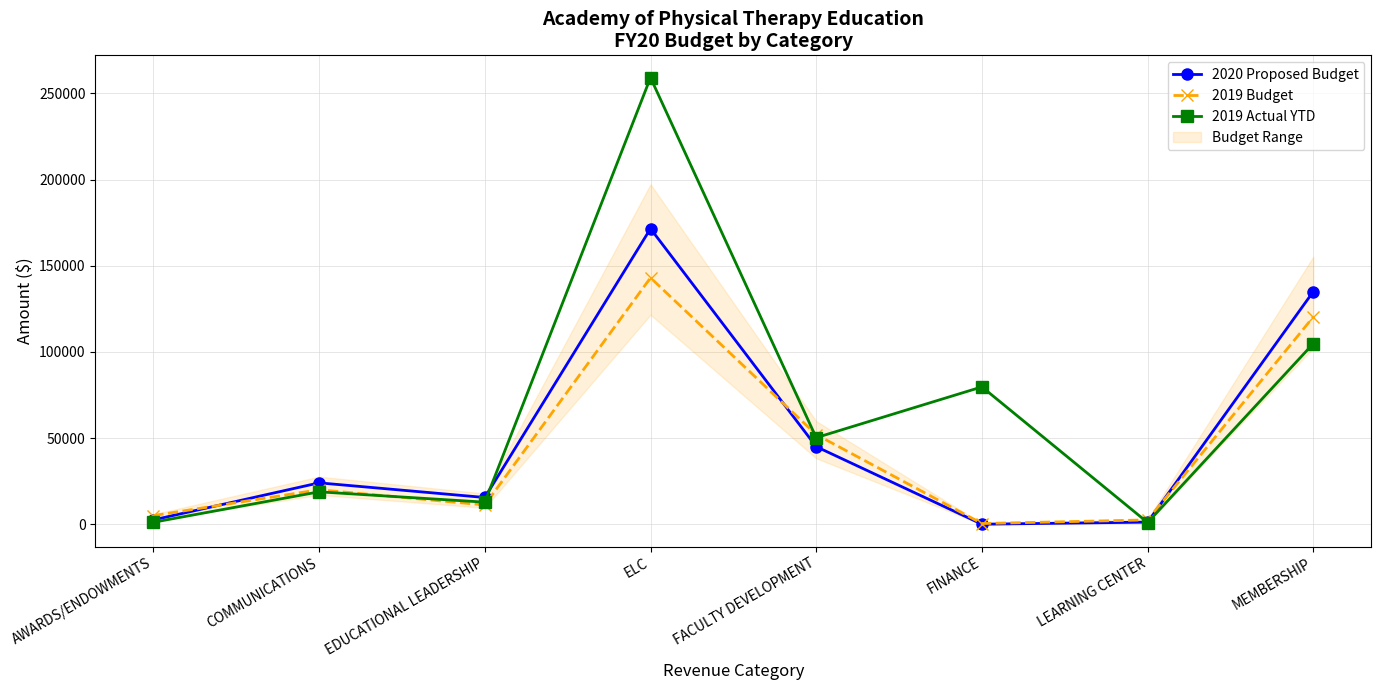

What is the sum of the 2019 Budget values at ELC and MEMBERSHIP?

263300